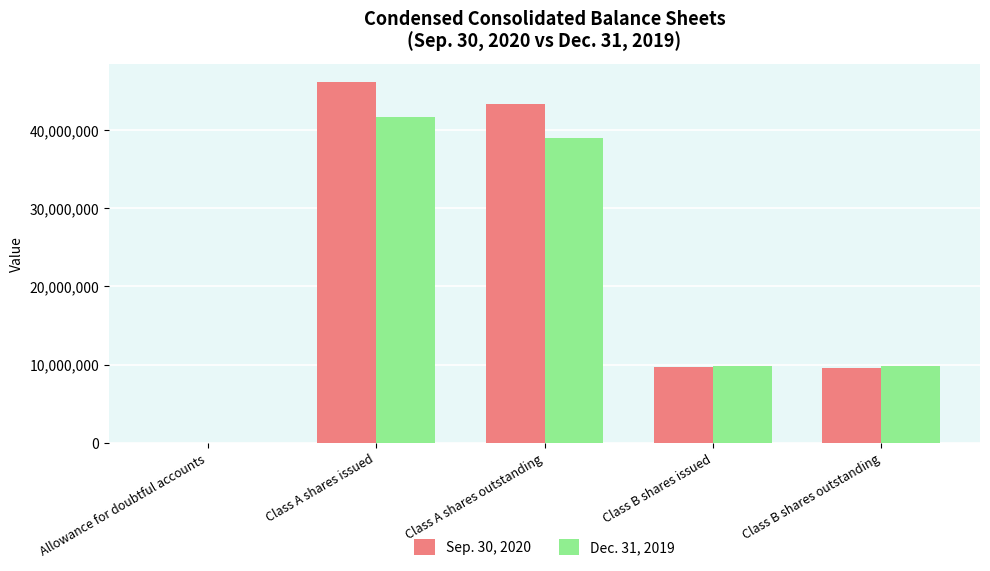

What value does the Dec. 31, 2019 series have at Class A shares issued, to the nearest 100?

41714900